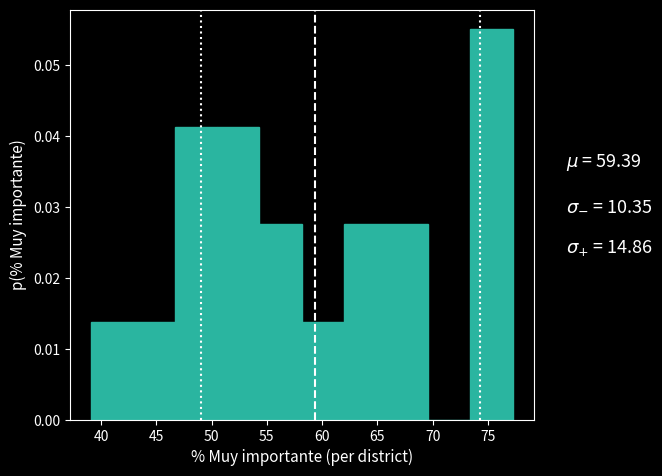

Reading left to right, transcribe this chart: for each bar, give the range it covers on the x-axis and its height. Neither the bar edges nor the heights are printed on the chart, so give them approximately, as read against the axes.

39.0 to 43.0: 0.014
43.0 to 46.5: 0.014
46.5 to 50.5: 0.041
50.5 to 54.5: 0.041
54.5 to 58.0: 0.028
58.0 to 62.0: 0.014
62.0 to 66.0: 0.028
66.0 to 69.5: 0.028
69.5 to 73.5: 0
73.5 to 77.0: 0.055